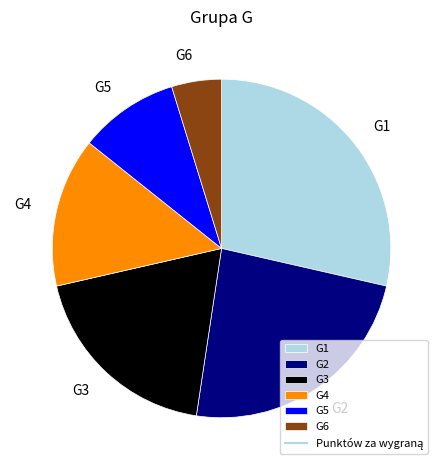

Rank the categories by value from highest to lowest.

G1, G2, G3, G4, G5, G6